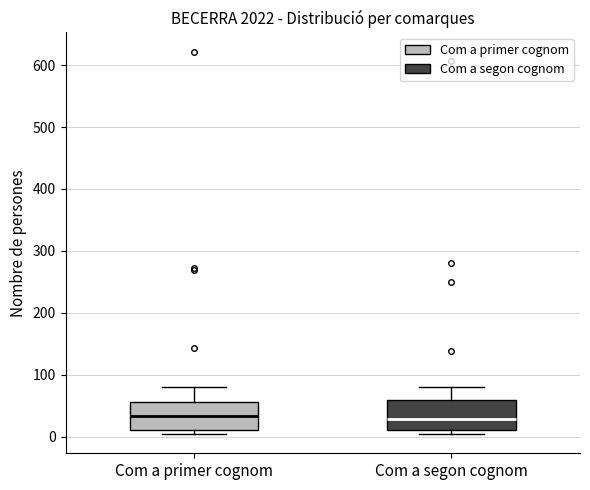

Reading left to right, read every box against the y-axis: the position of its median line, the range the box covers, and the ends of its whiskers. The values are not printed on the chart, so give them approximately, as read against the axis.

Com a primer cognom: median 30, box 10 to 60, whiskers 0 to 80
Com a segon cognom: median 30, box 10 to 60, whiskers 10 (just below the box's lower edge) to 80